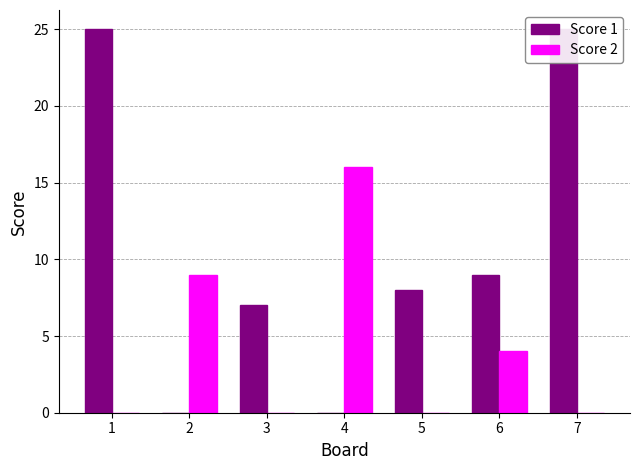

Between 3 and 5, which is larger?

5